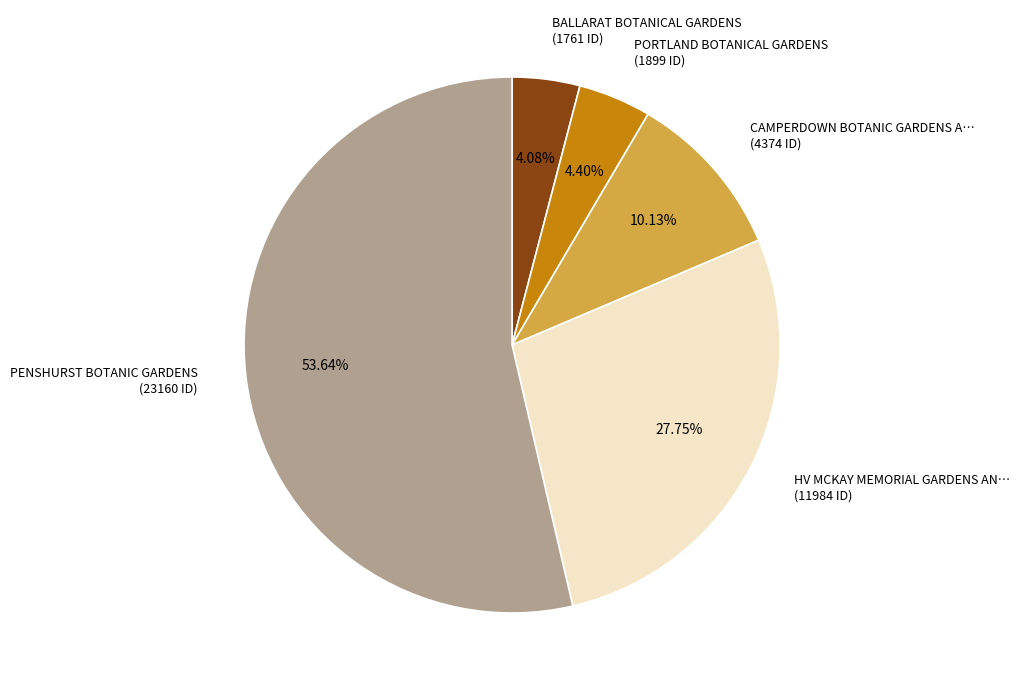

Combined, do PORTLAND BOTANICAL GARDENS (1899 ID) and PENSHURST BOTANIC GARDENS (23160 ID) account for over 50%?

Yes